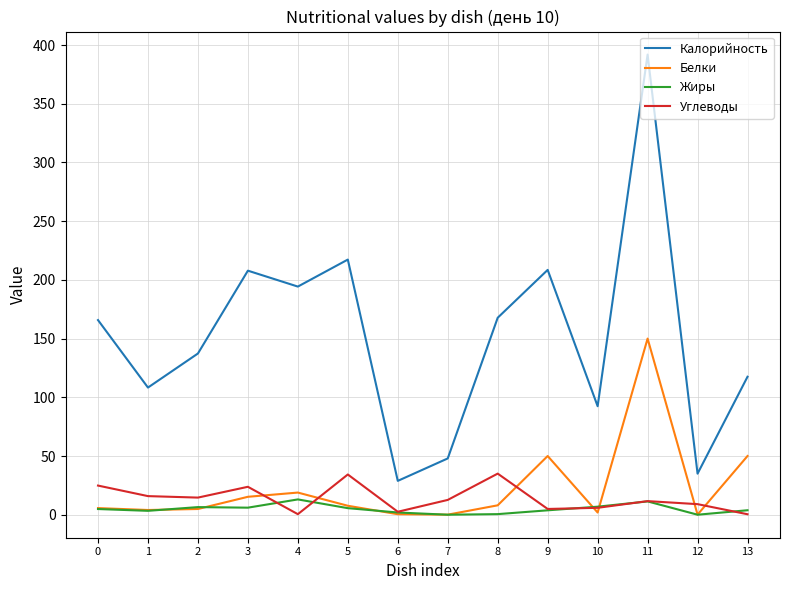

Which series has the largest total across all categories?

Калорийность